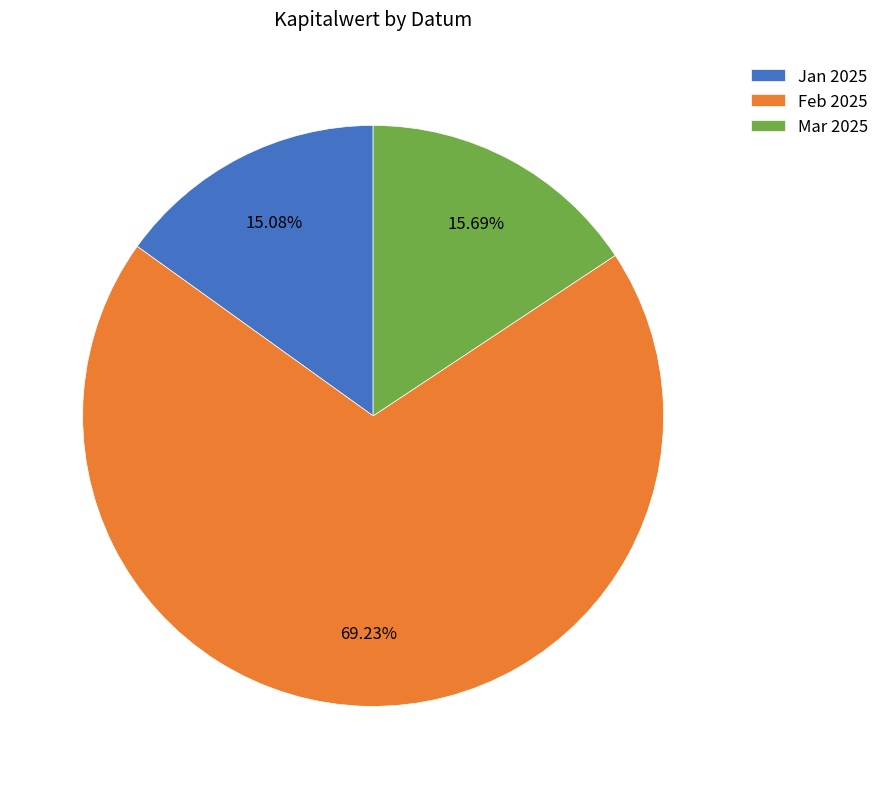

How many segments does this pie chart have?

3